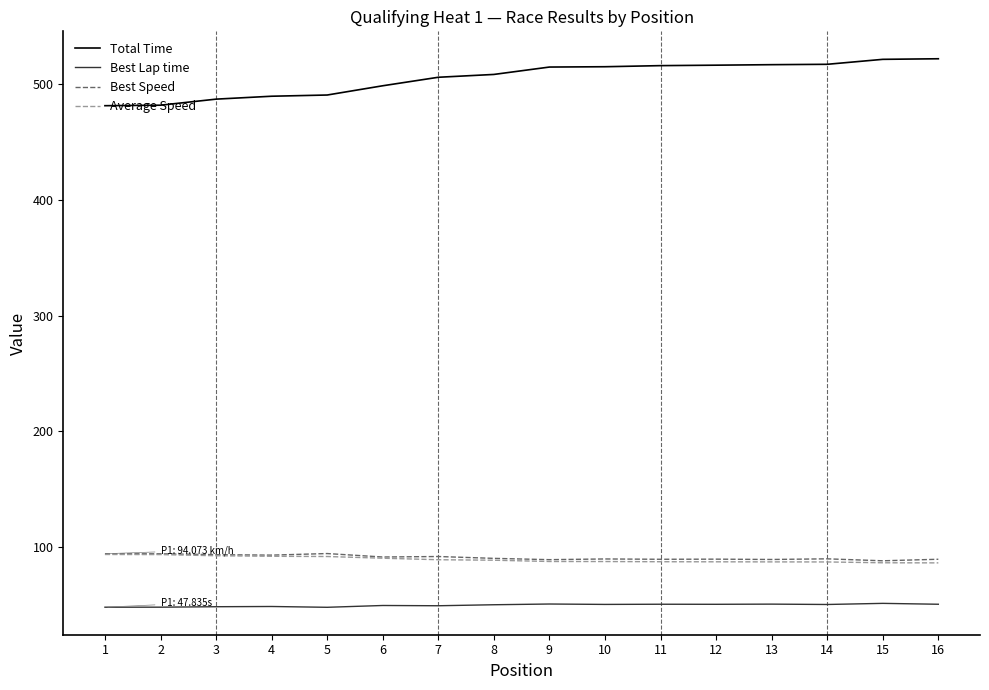

What is the spread (max minus min) of values at 3?

439.0